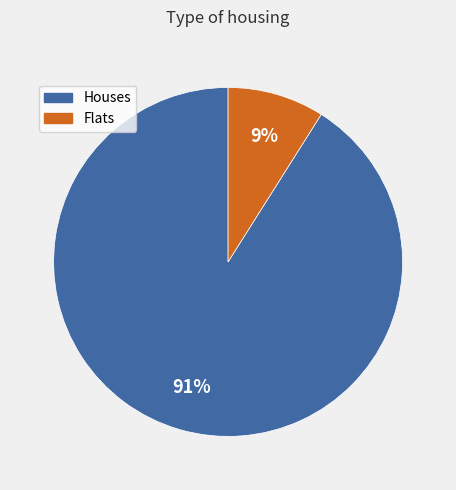

To the nearest percent, what is the average slice percentage?

50%